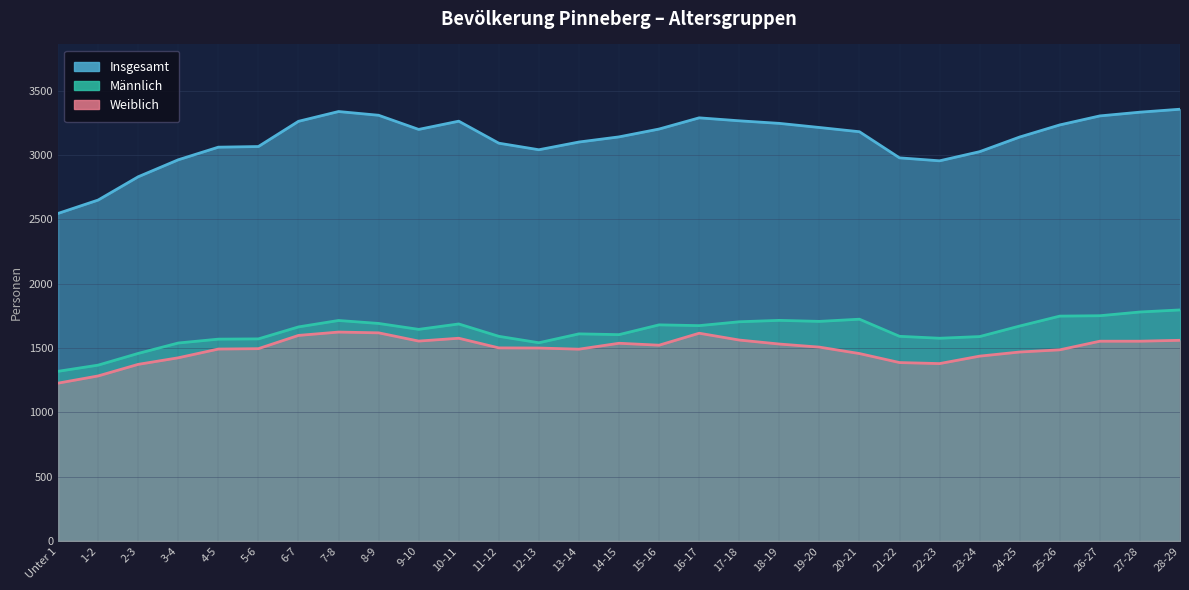

Which category has the lowest value in the Insgesamt series?

Unter 1